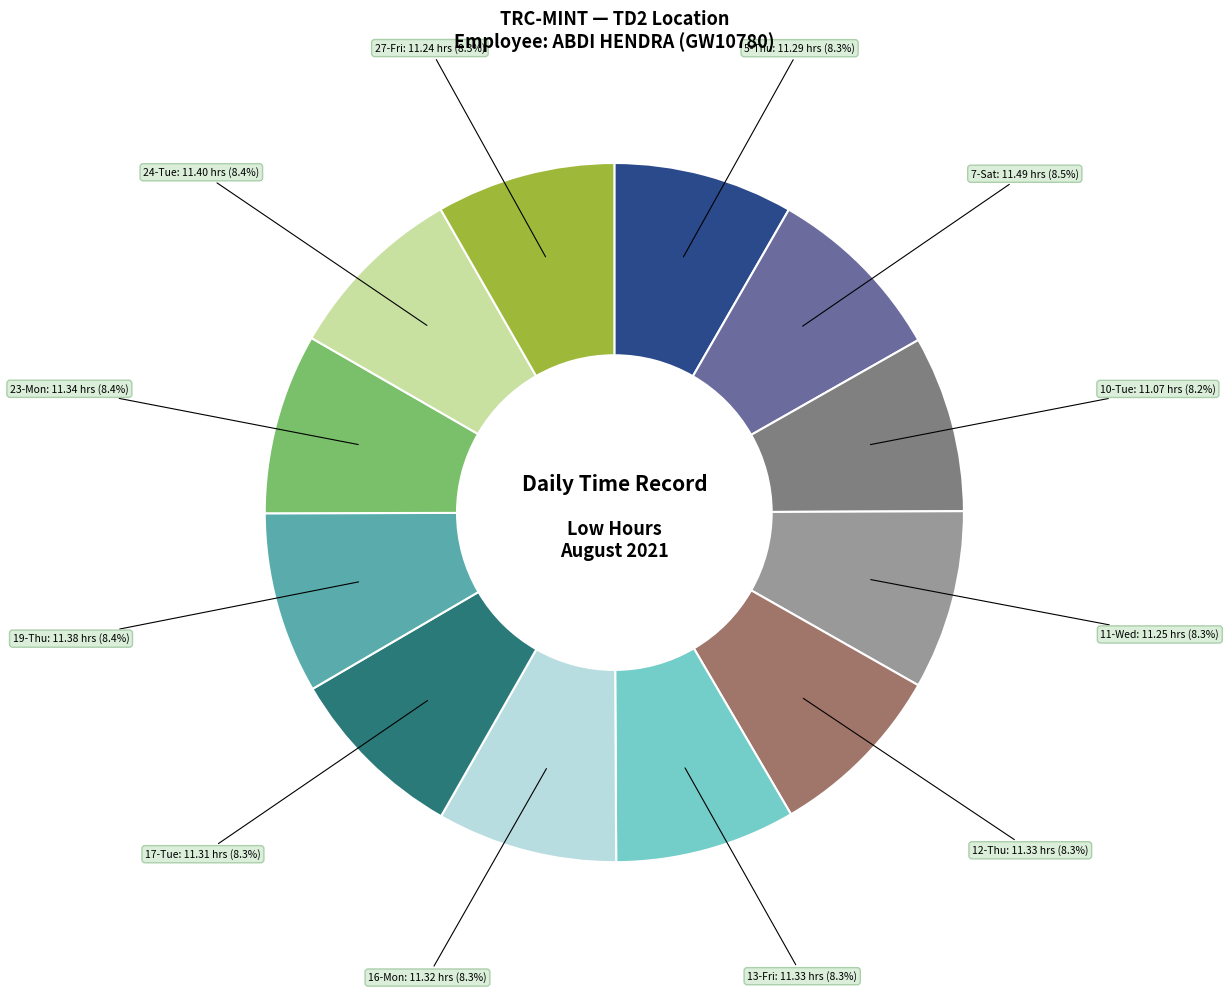

Does any single category account for the majority?

No